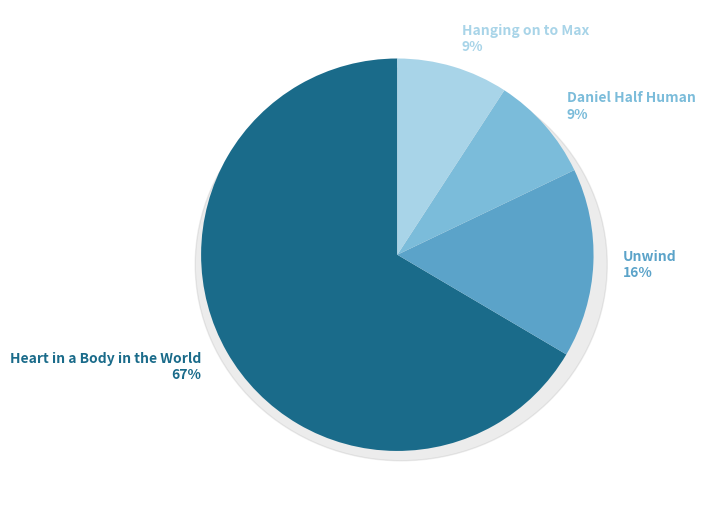

What percentage is the Heart in a Body in the World slice, to the nearest percent?

67%